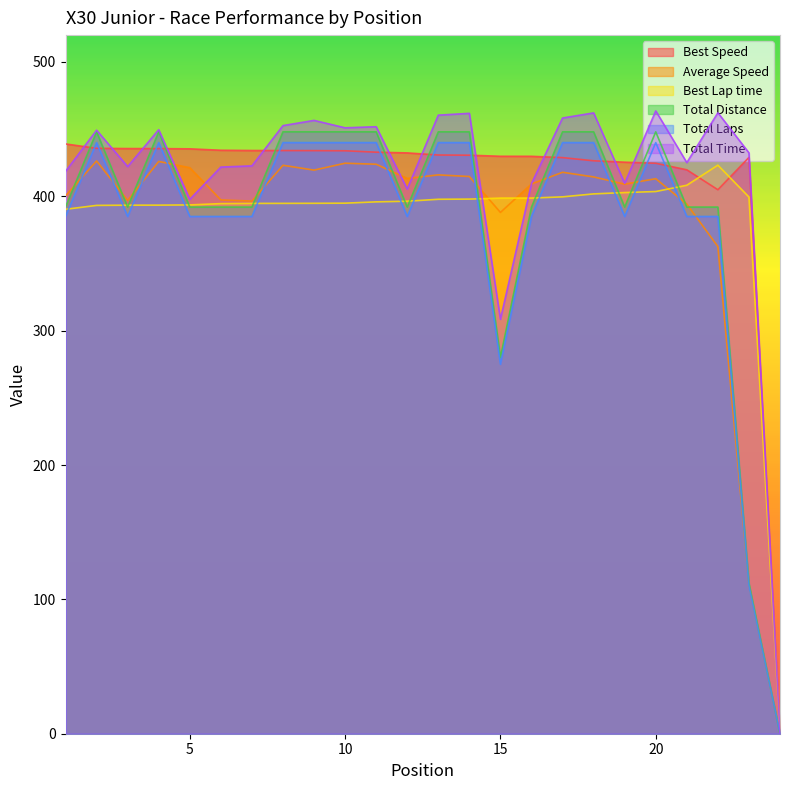

True or false: Average Speed has more than 2 points higher than both neighbors.

True